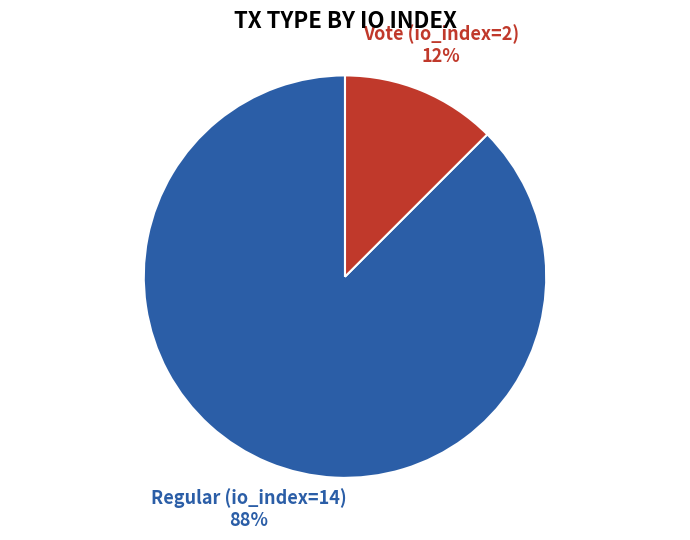

Between Regular (io_index=14) and Vote (io_index=2), which is larger?

Regular (io_index=14)